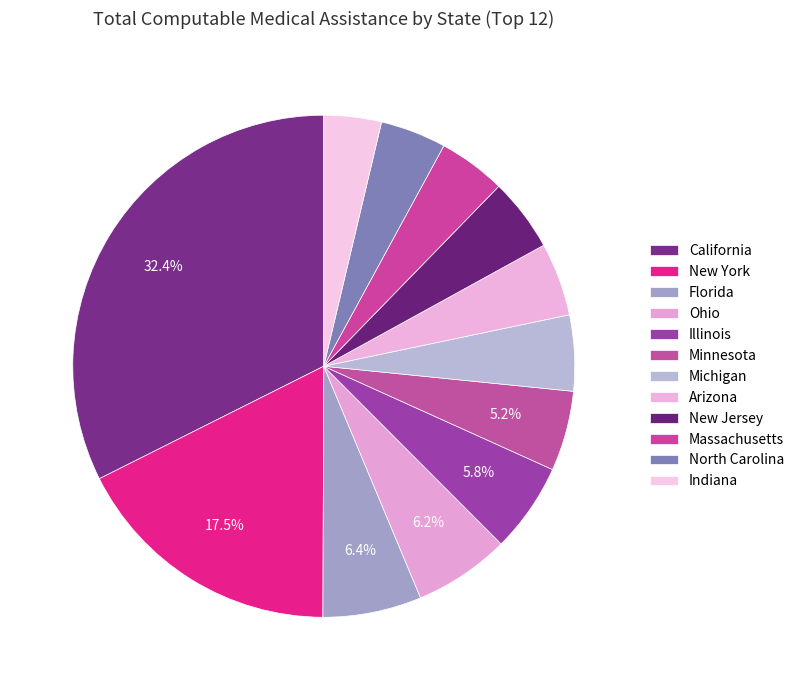

The Indiana slice represents 4% of the pie. True or false?

True